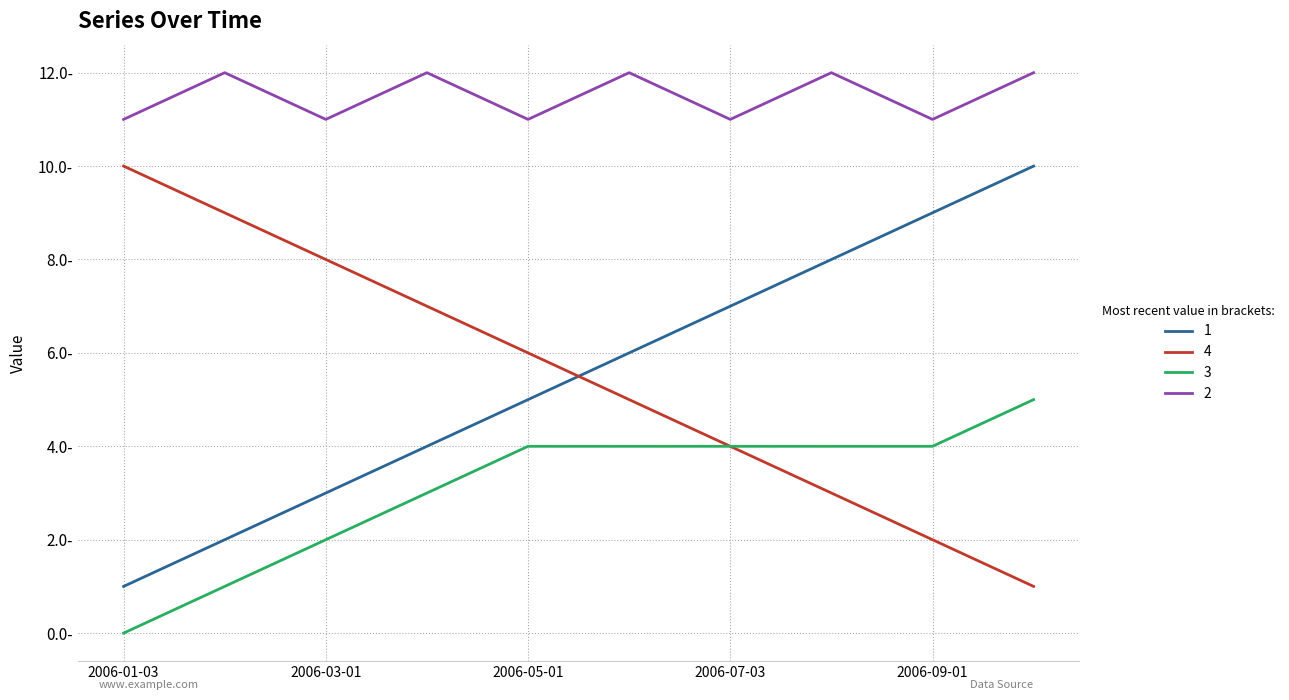

True or false: 4 and 3 intersect in this chart.

False